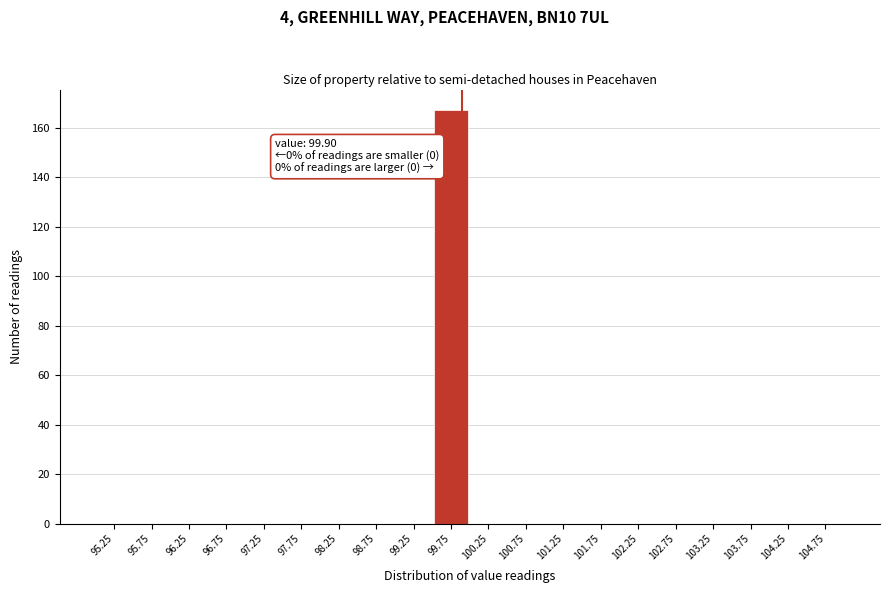

Which range on the x-axis has the tallest bar?

99.5 to 100.0